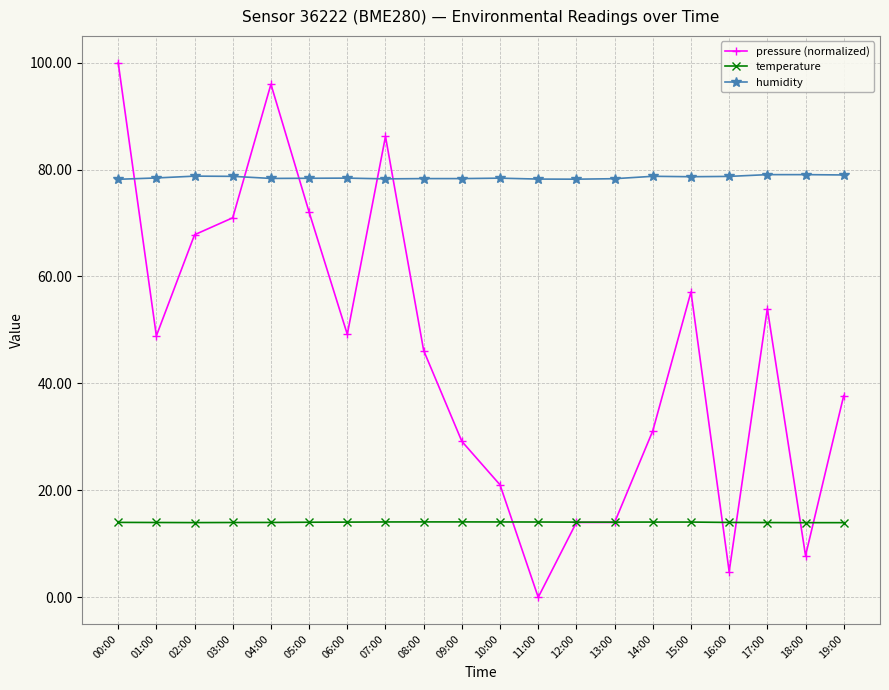

Is it true that temperature equals 21.3 at 08:00?

False